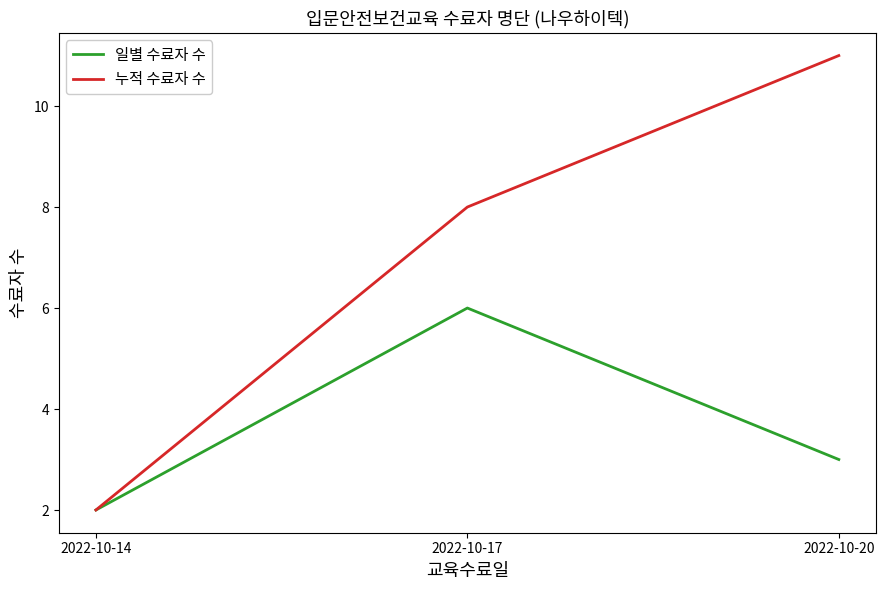

Which series has the widest spread of values?

누적 수료자 수